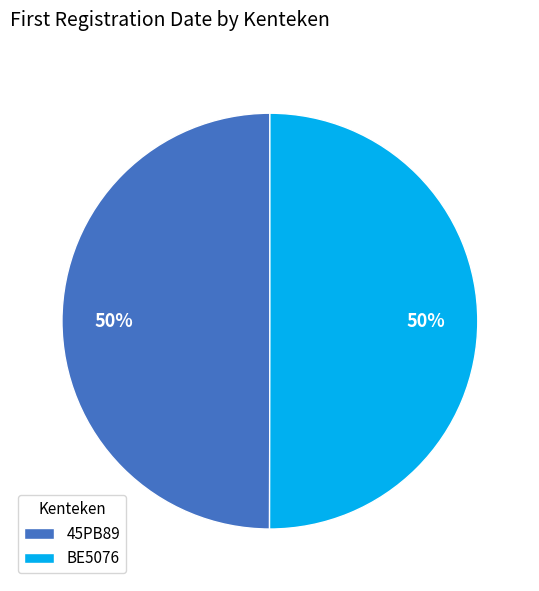

True or false: BE5076 accounts for 50% of the total.

True